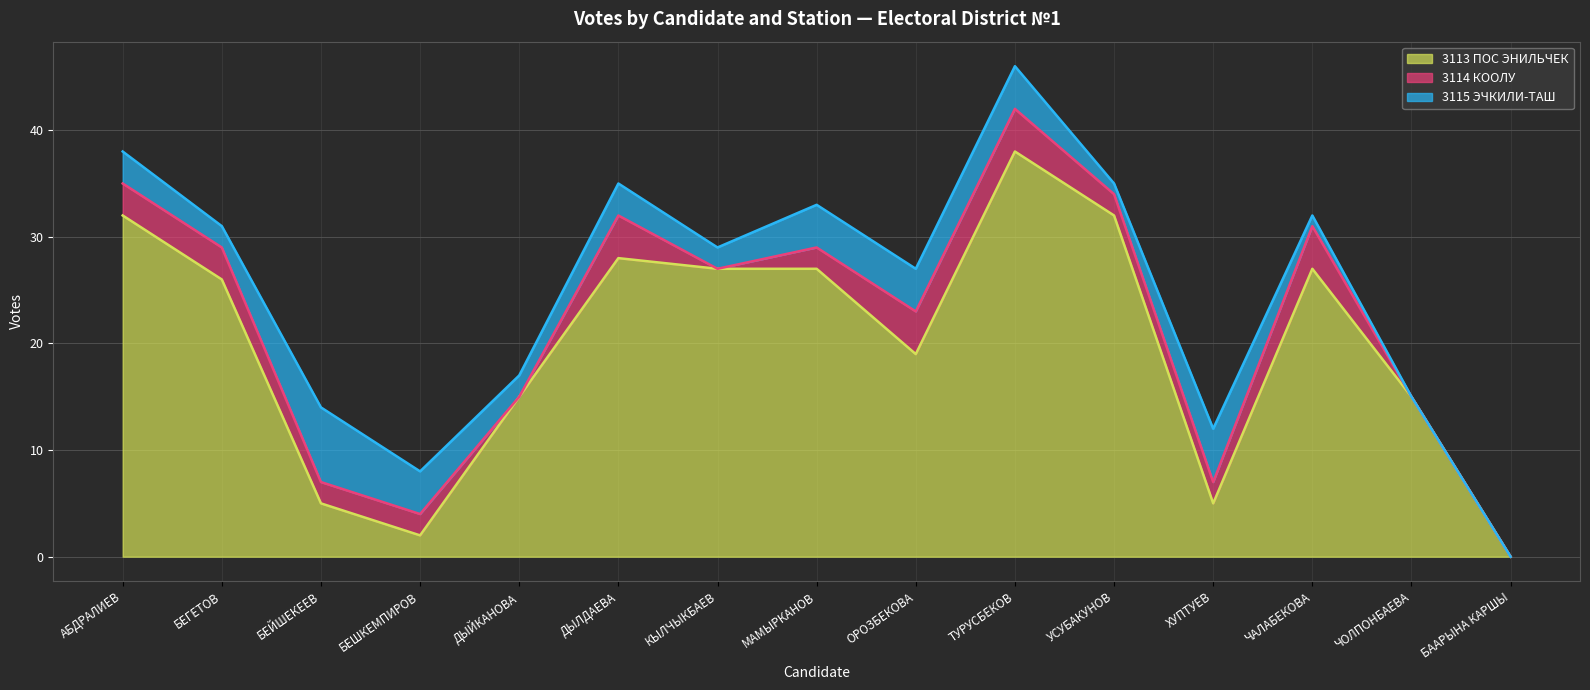

Rank the series by their maximum value, from lowest to highest.

3114 КООЛУ, 3115 ЭЧКИЛИ-ТАШ, 3113 ПОС ЭНИЛЬЧЕК